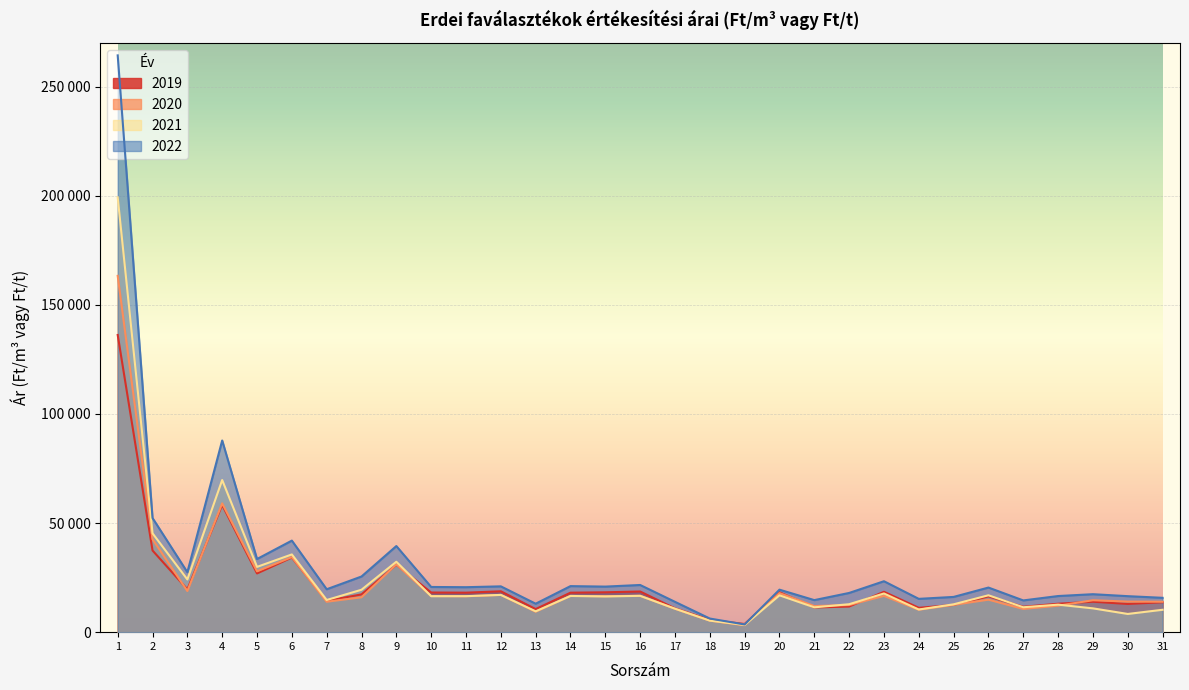

Which series ends up on top after the final intersection of 2020 and 2021?

2020